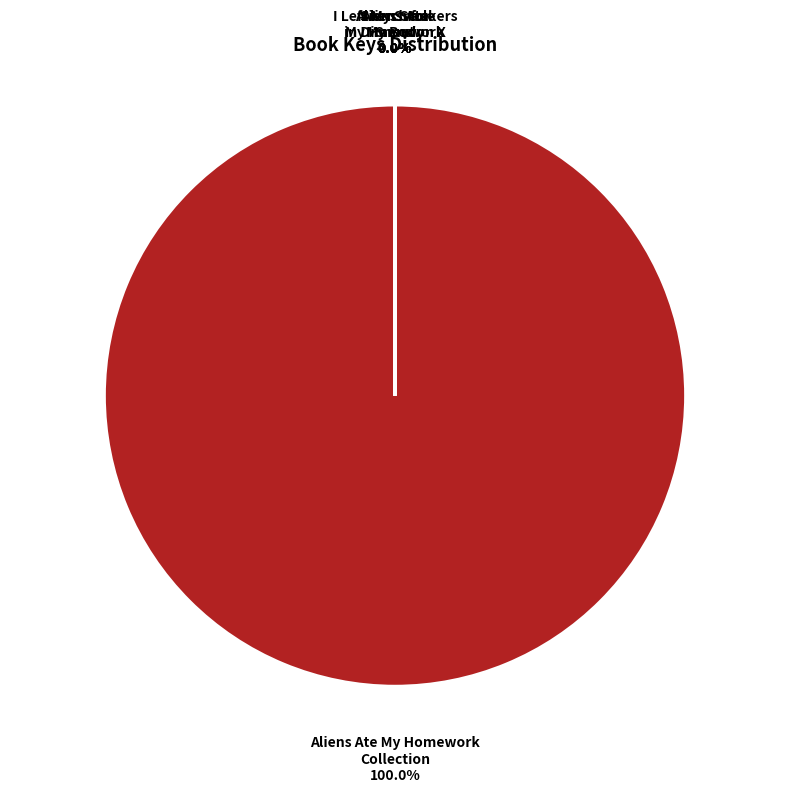

Between 3 - Search for Snout and 2 - Aliens Stole My Body, which is larger?

2 - Aliens Stole My Body